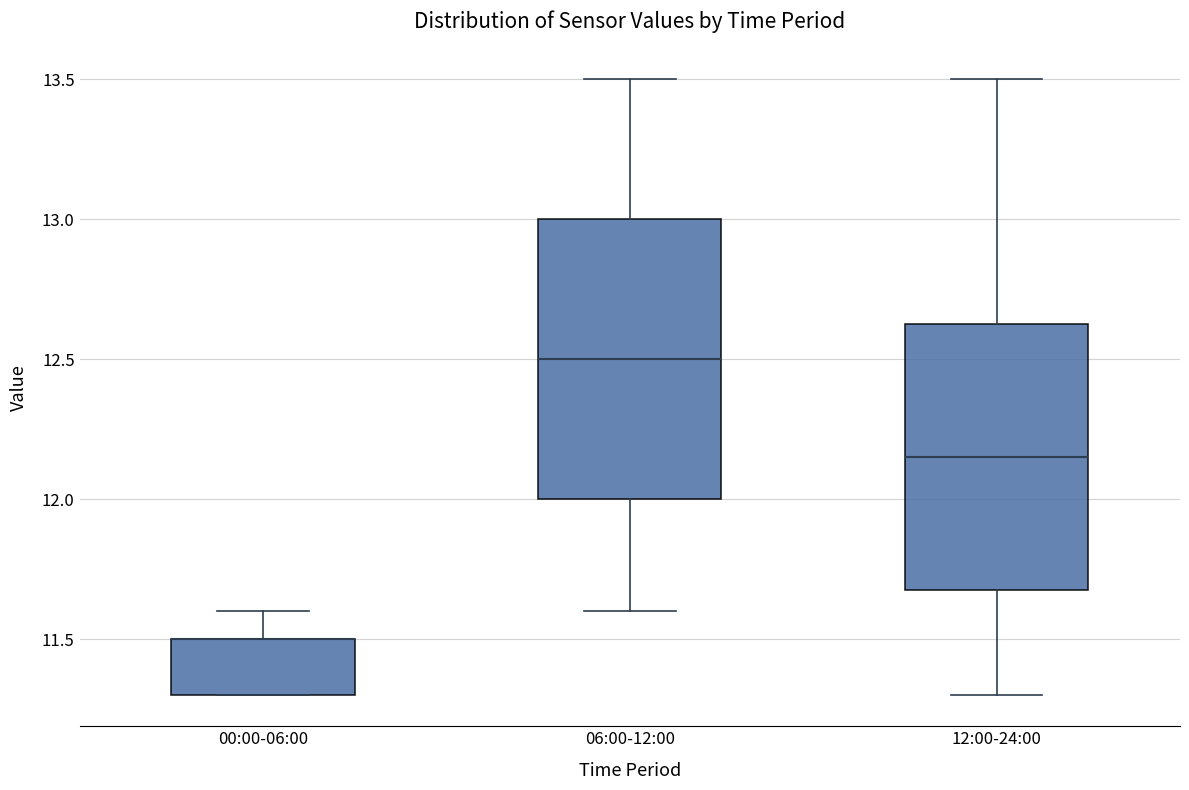

Where is the lower edge of the box for 00:00-06:00 on the y-axis? The values are not printed on the chart, so give them approximately, as read against the axis.

11.30